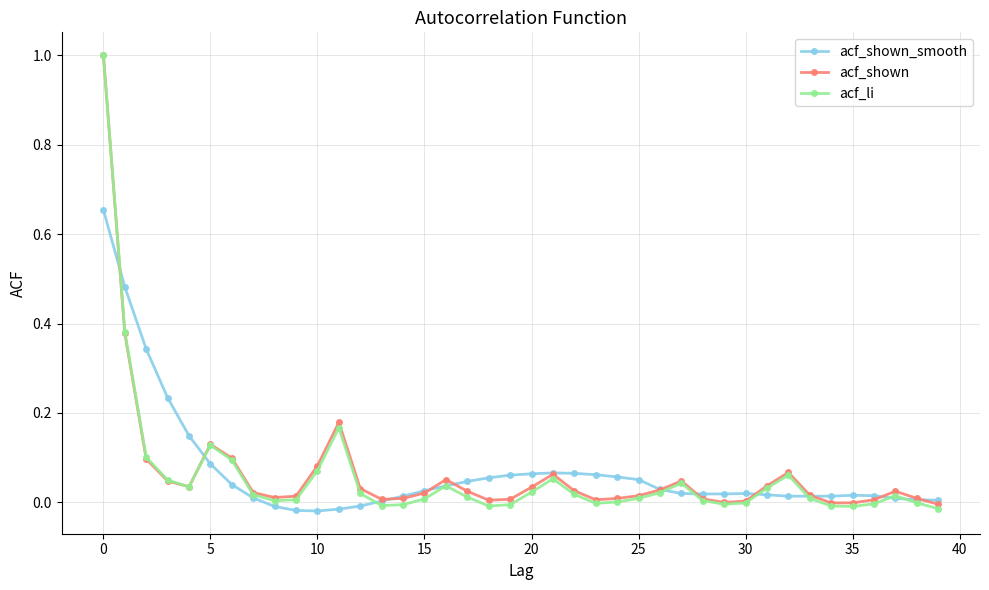

True or false: acf_li has more than 2 points higher than both neighbors.

True